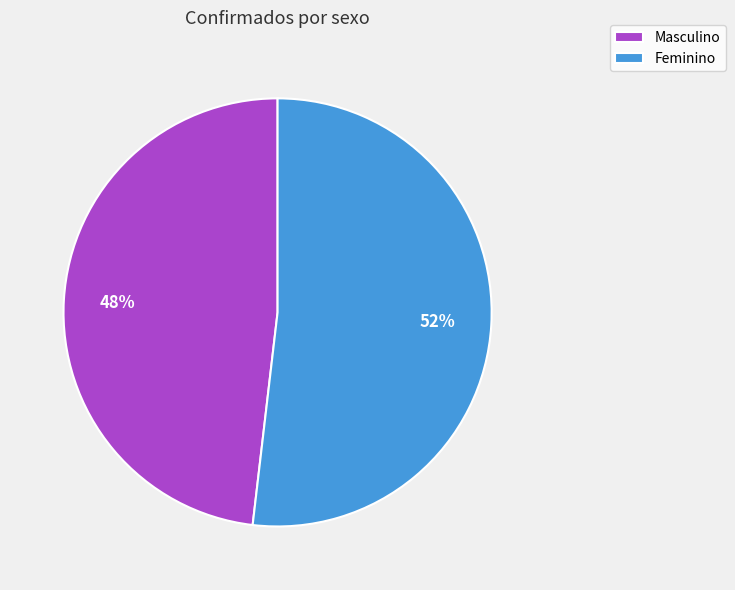

How many segments does this pie chart have?

2